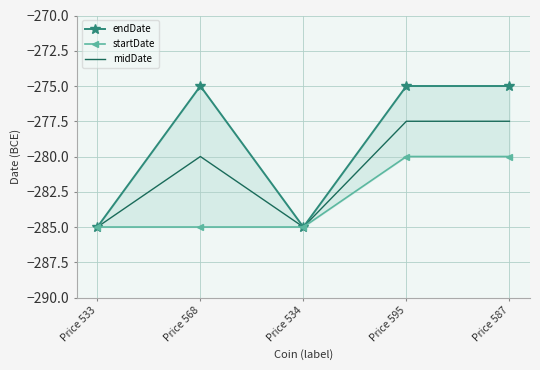

What is the value of the endDate point at the 5th from the left?

-275.0